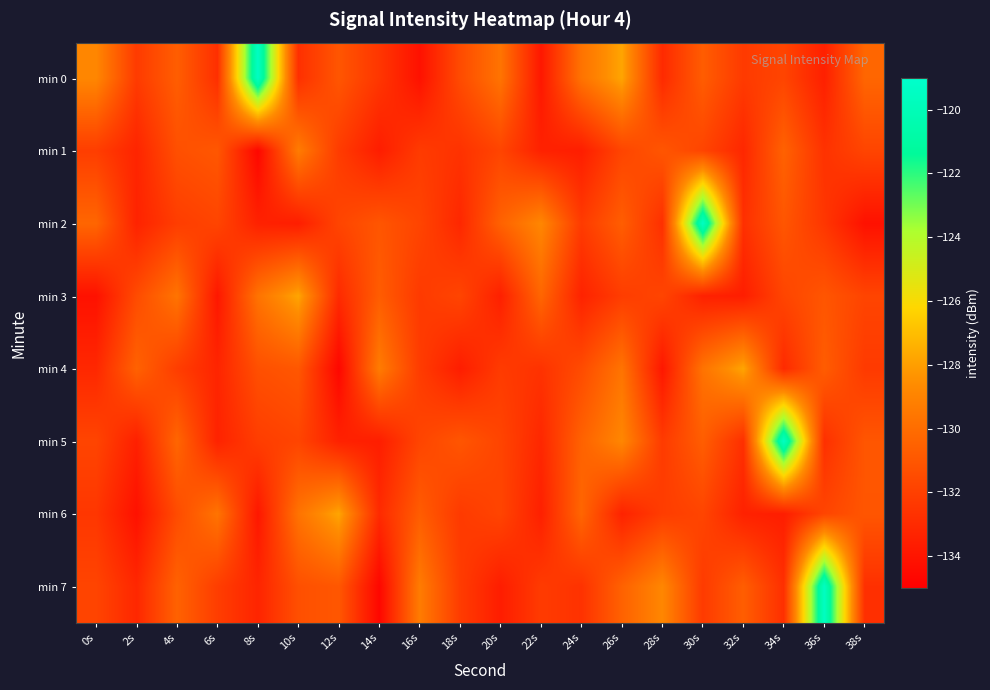

Rank the series by their maximum value, from highest to lowest.

min 0, min 2, min 5, min 7, min 3, min 4, min 6, min 1